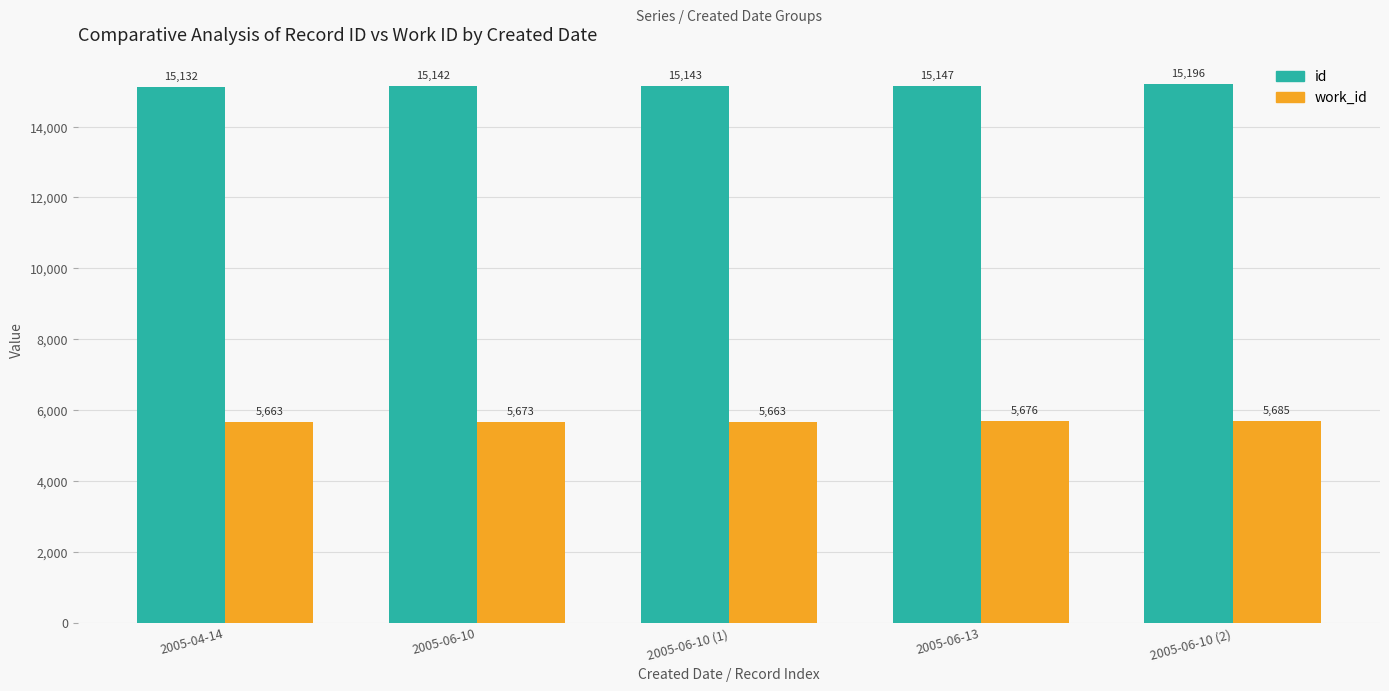

What is the highest value of the work_id series?

5685